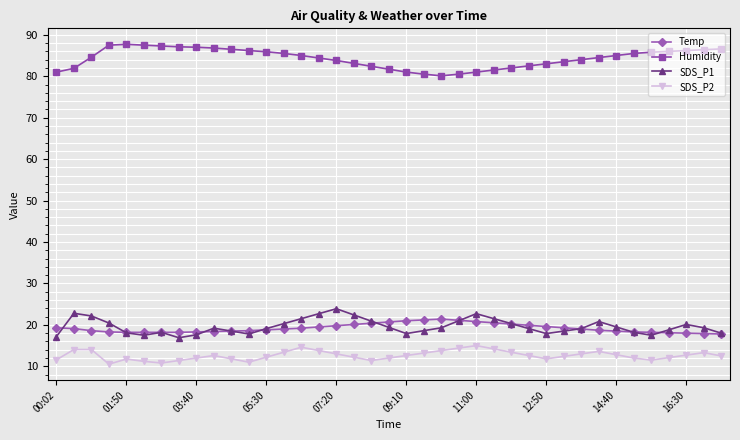

True or false: Temp and Humidity cross at least once.

False